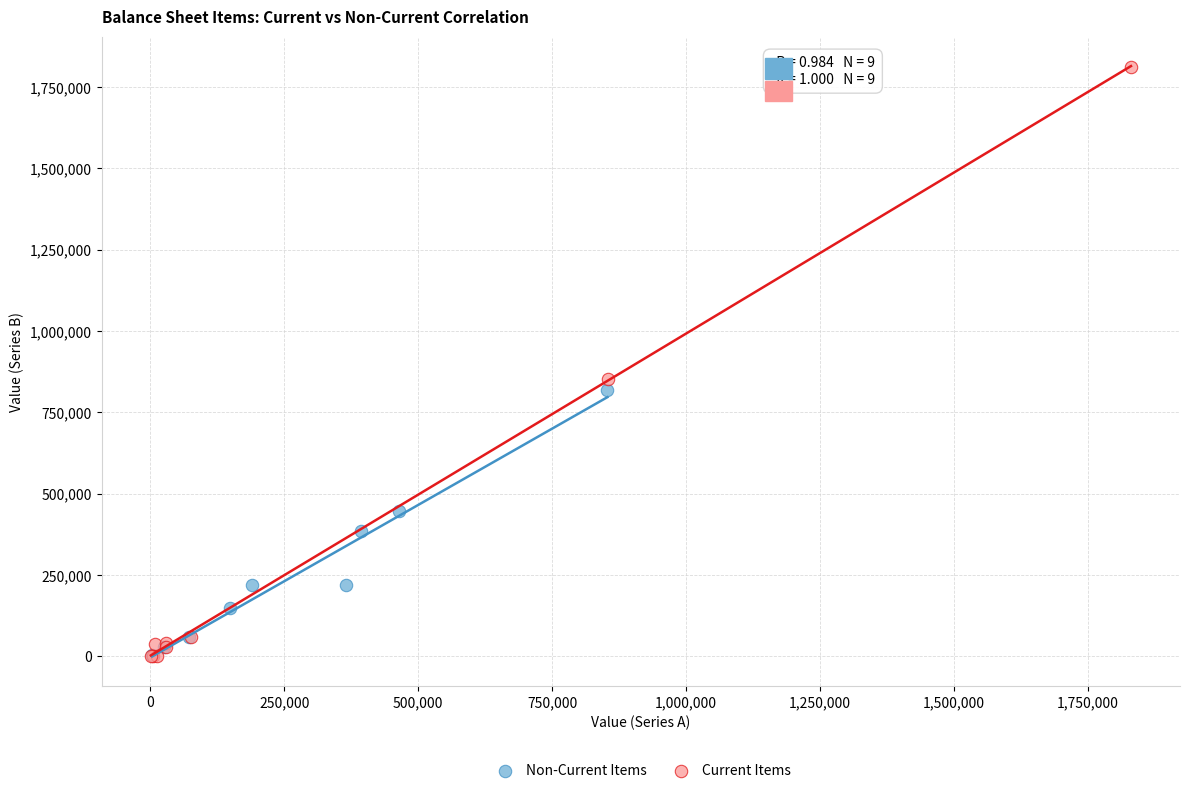

Which series has the largest Y range (max minus min)?

Current Items